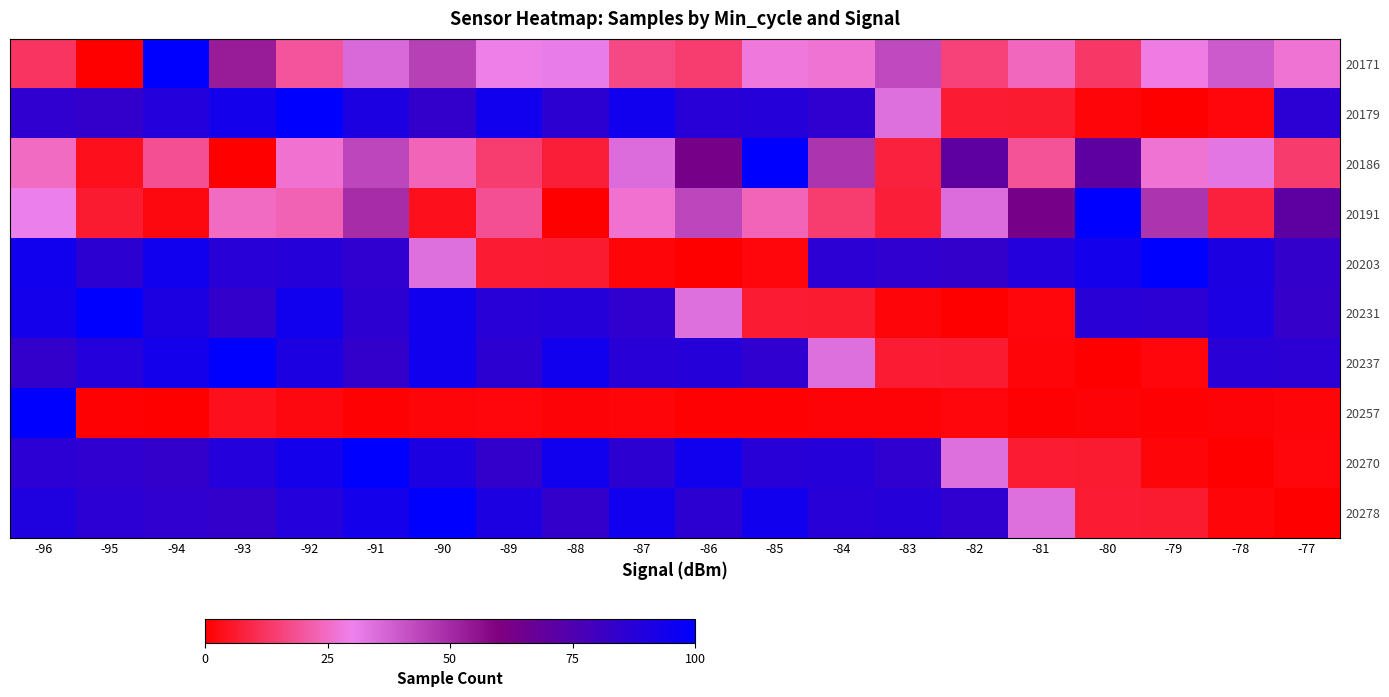

At which category is the sum across all series the highest?

-96